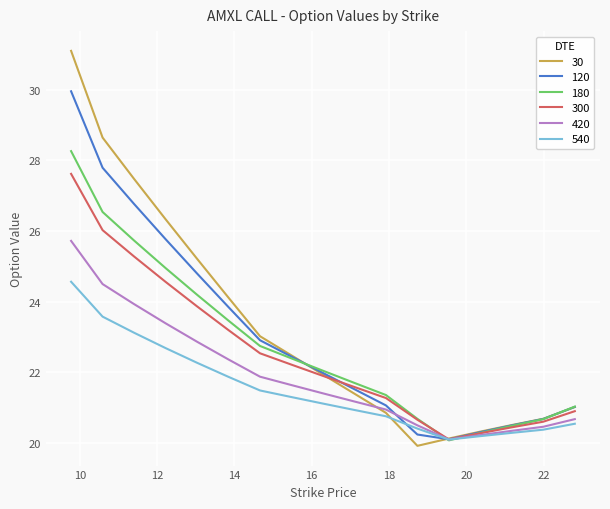

What is the sum of all 120 values?

391.7